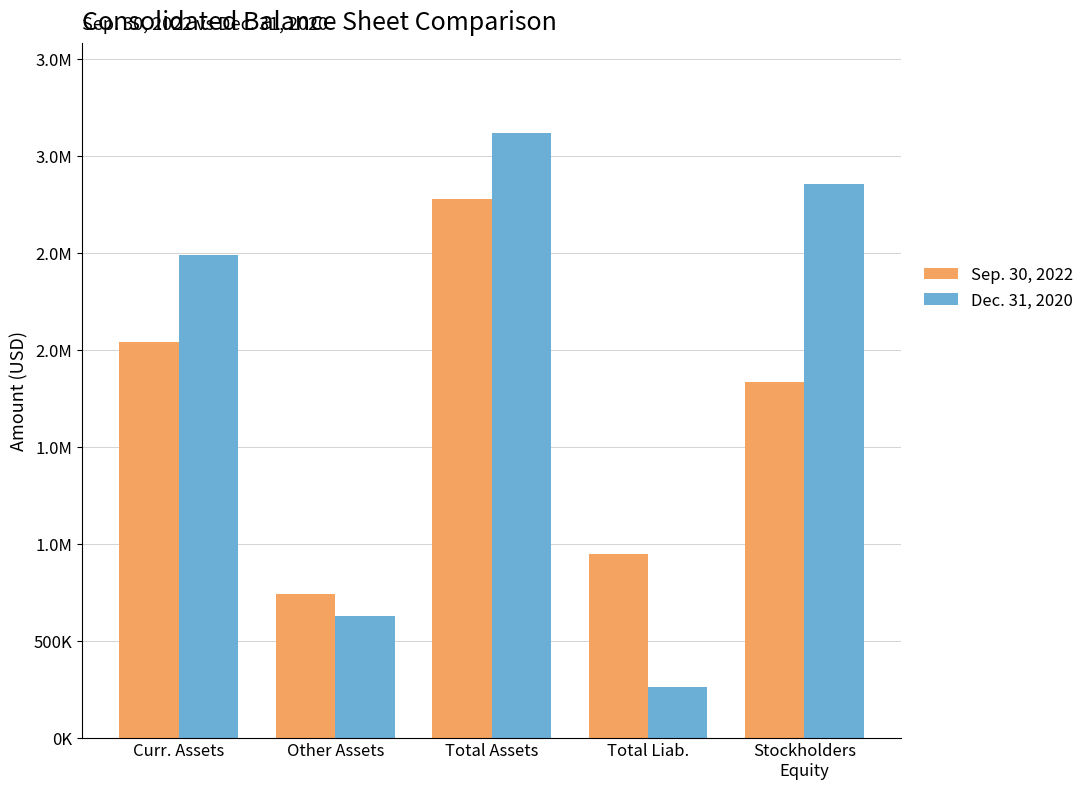

What is the difference between the maximum and second lowest values in the Sep. 30, 2022 series?

1834913